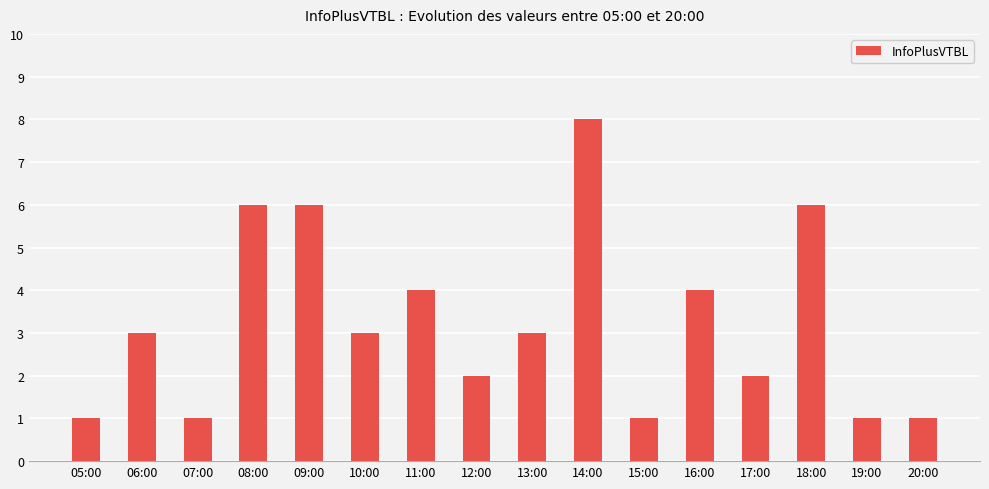

What is the label of the 2nd bar from the left?

06:00